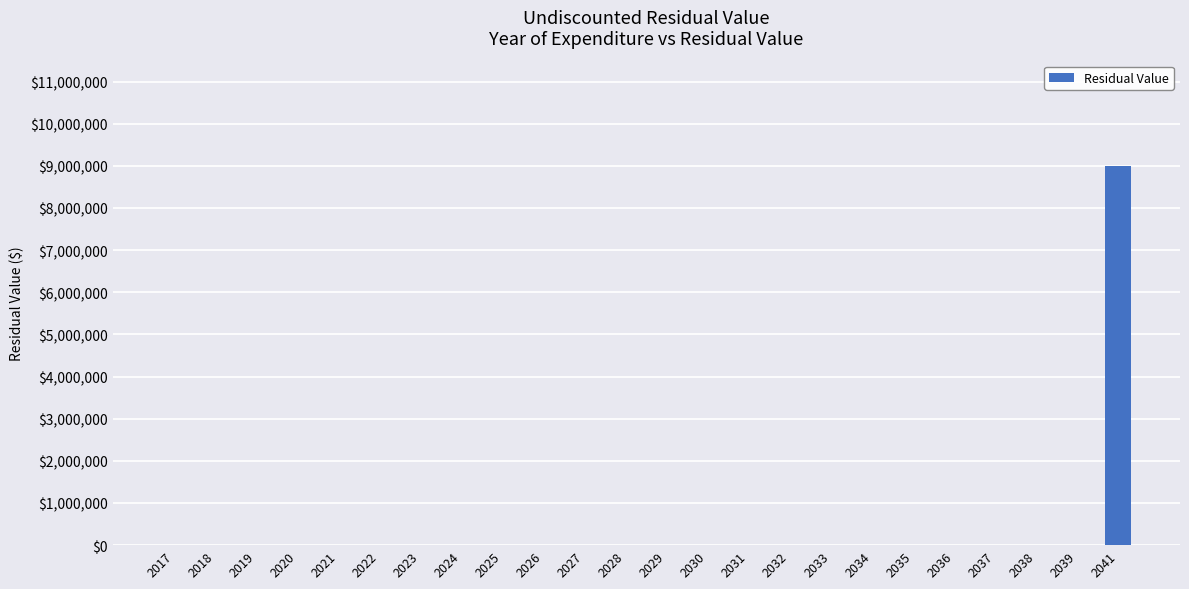

What is the sum of all values?

9000000